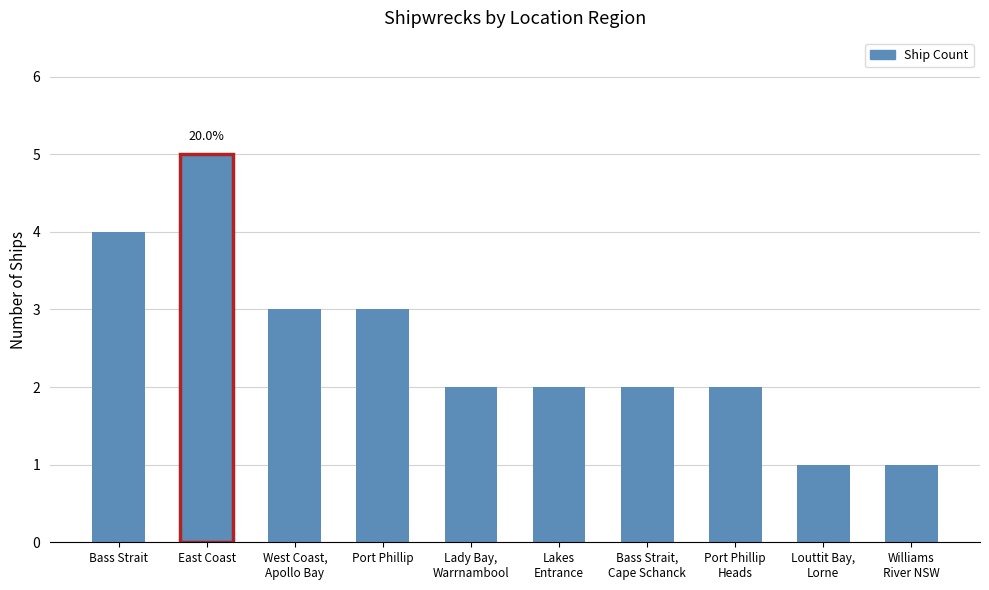

Reading left to right, transcribe all the data shown in this chart.

Bass Strait=4	East Coast=5	West Coast,
Apollo Bay=3	Port Phillip=3	Lady Bay,
Warrnambool=2	Lakes
Entrance=2	Bass Strait,
Cape Schanck=2	Port Phillip
Heads=2	Louttit Bay,
Lorne=1	Williams
River NSW=1